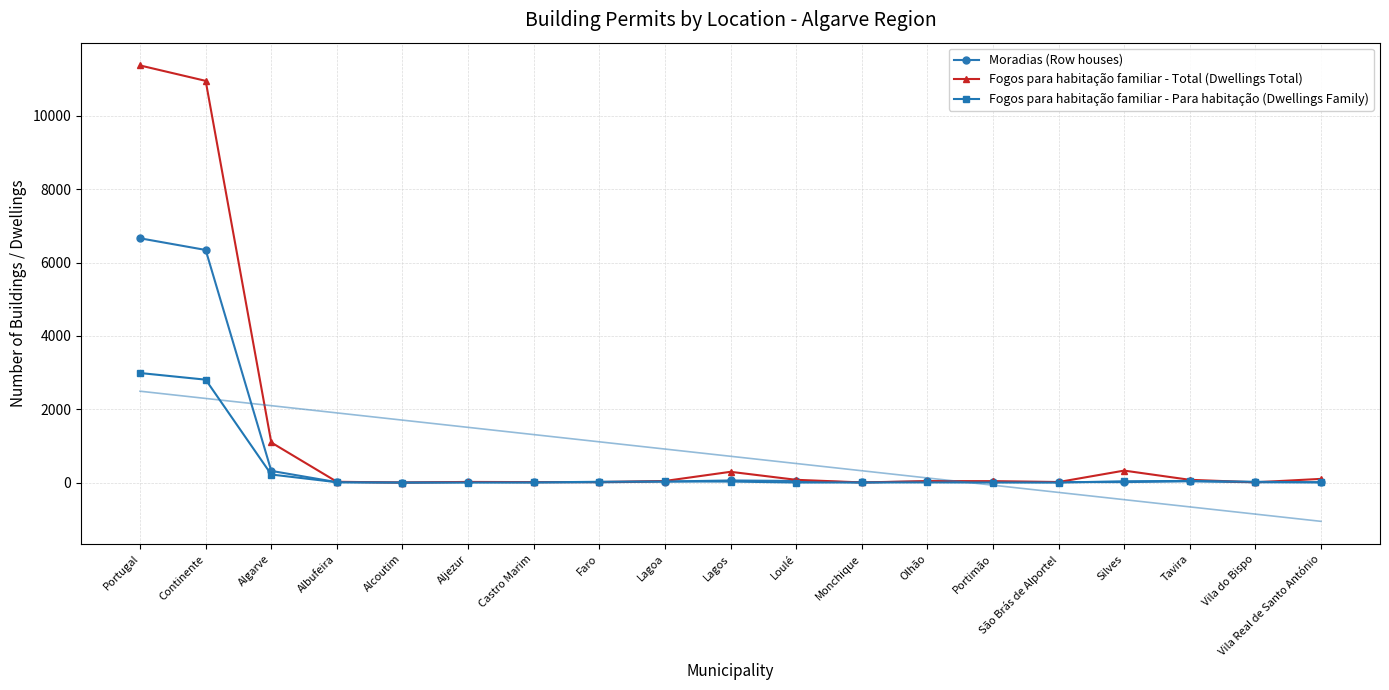

What is the difference between the maximum and second lowest values in the Moradias (Row houses) series?

6656